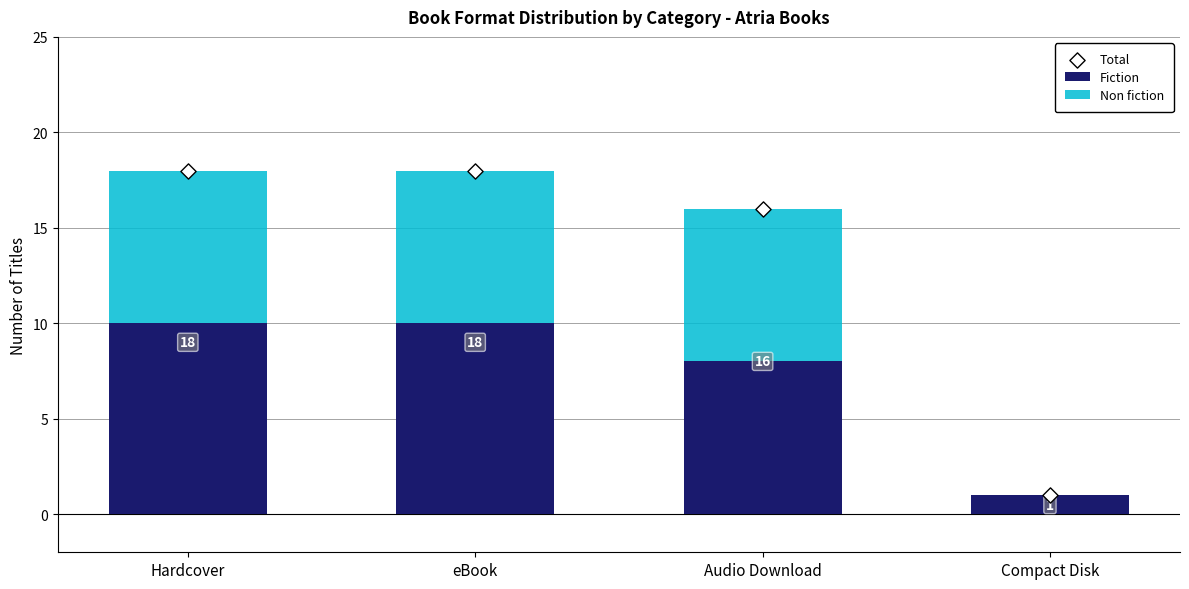

What are all the series names shown in the legend?

Fiction, Non fiction, Total